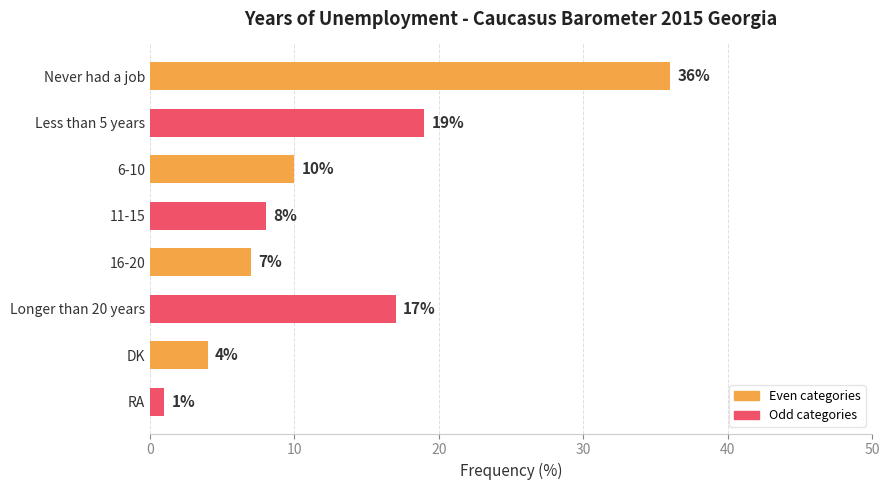

What is the label of the 2nd bar from the bottom?

DK